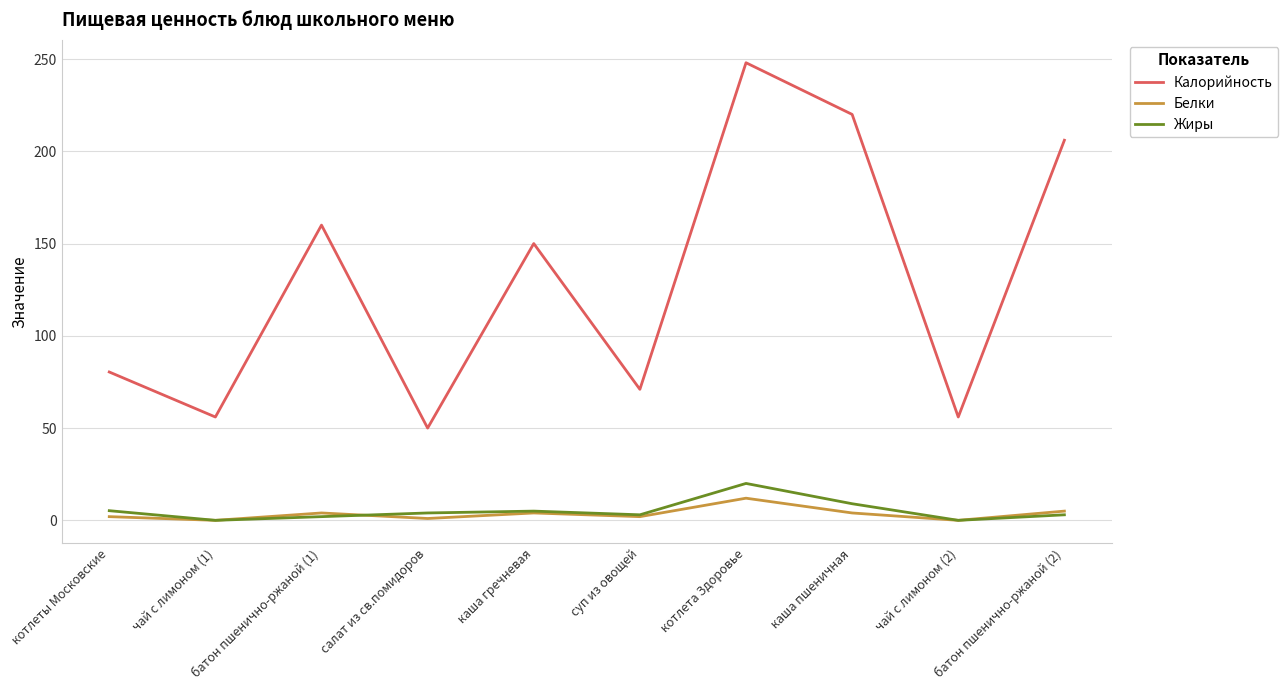

True or false: Калорийность has more than 1 interior local peaks.

True